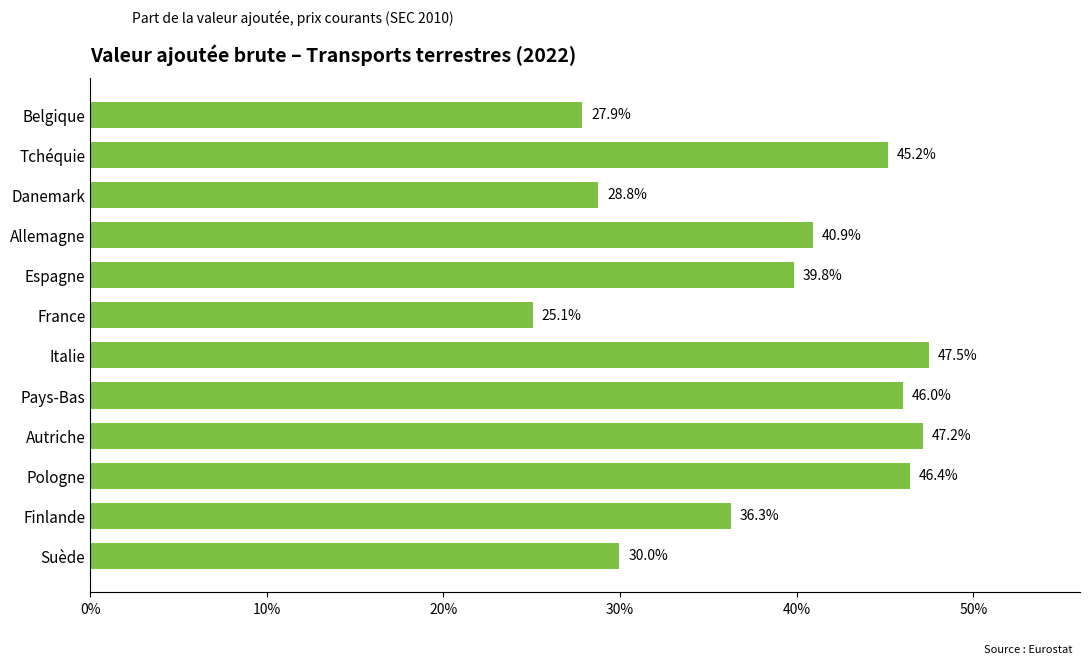

What is the average value?

0.4